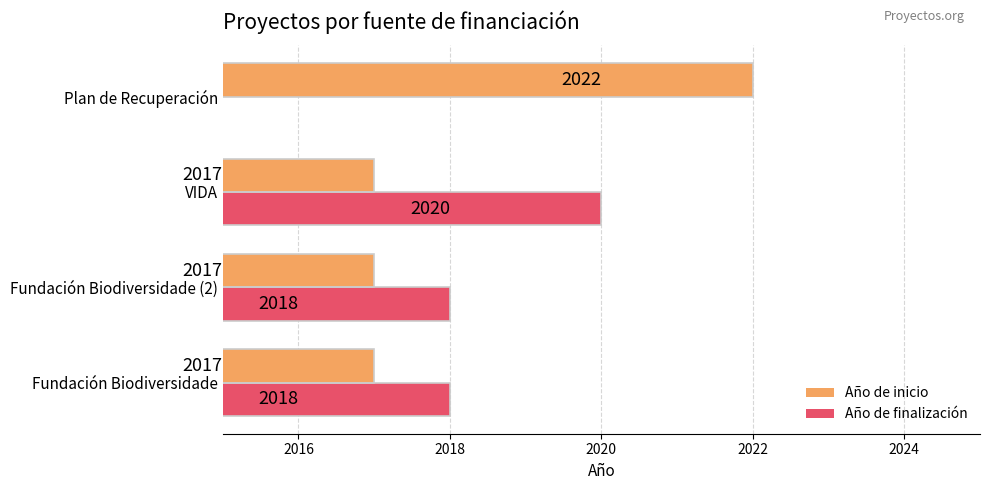

The Año de inicio series shows 514 at Fundación Biodiversidade. True or false?

False